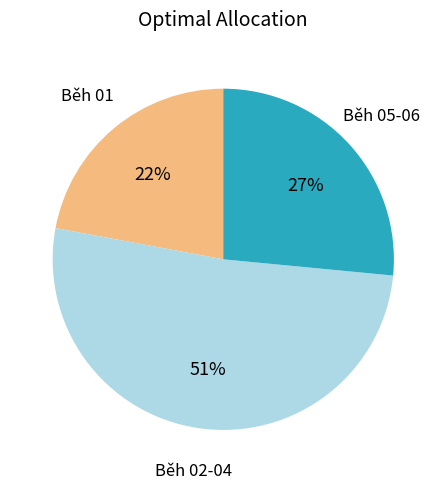

What is the largest slice in the pie chart?

Běh 02-04